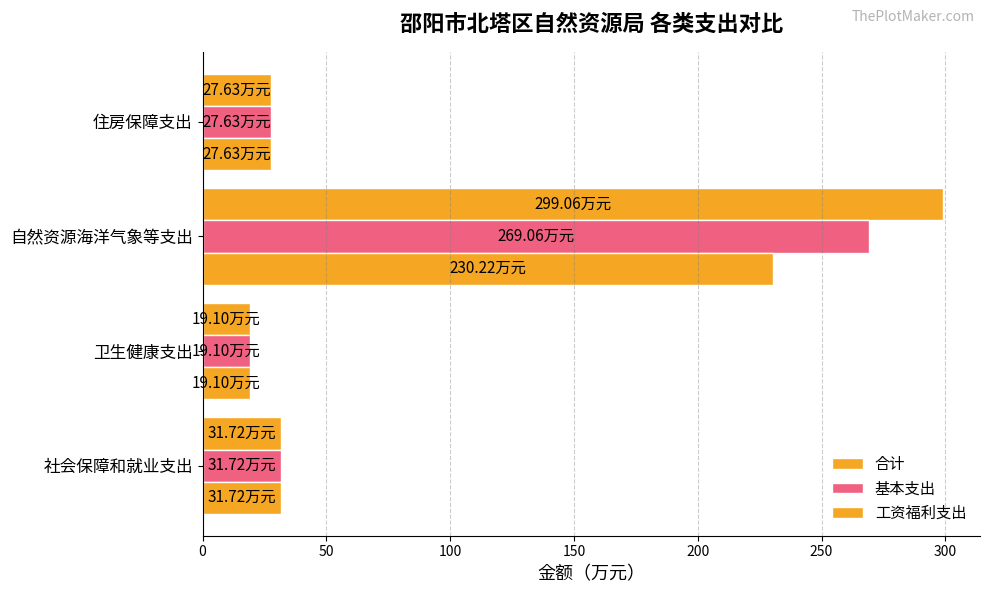

How many series are shown in this chart?

3